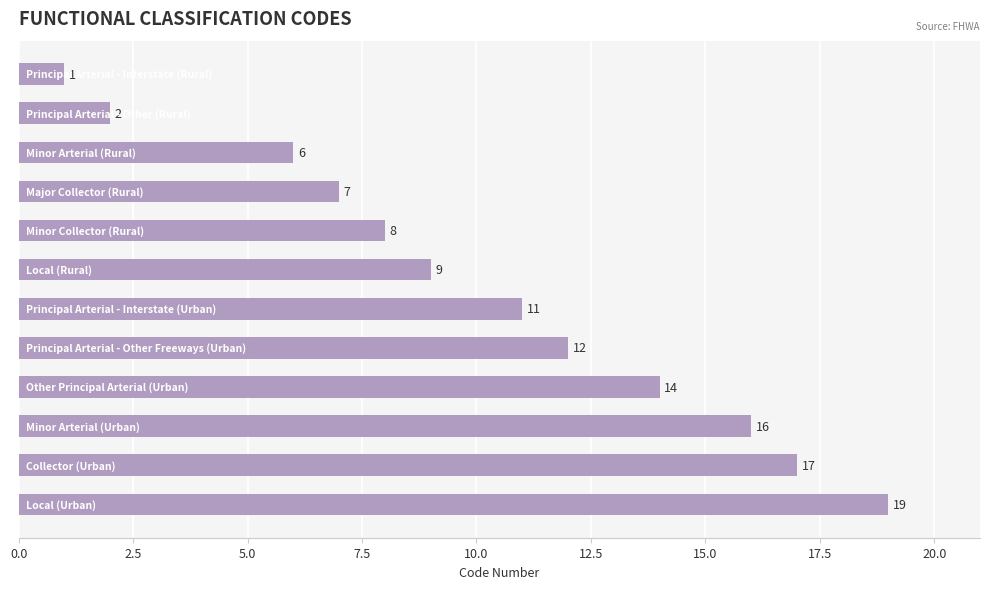

Reading top to bottom, list all the values displayed in this chart.

1	2	6	7	8	9	11	12	14	16	17	19